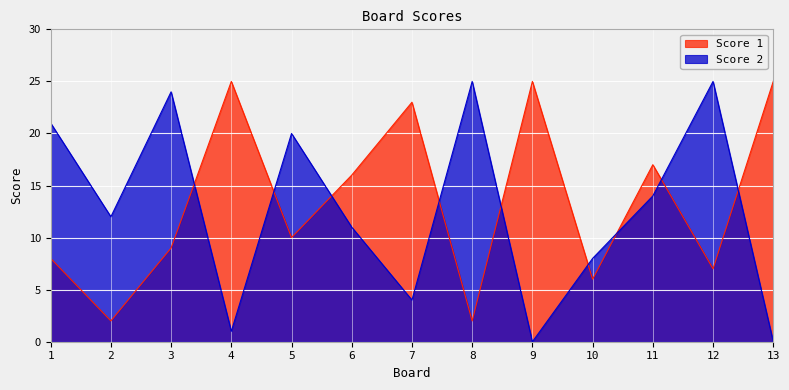

Which series has the largest range (max minus min)?

Score 2